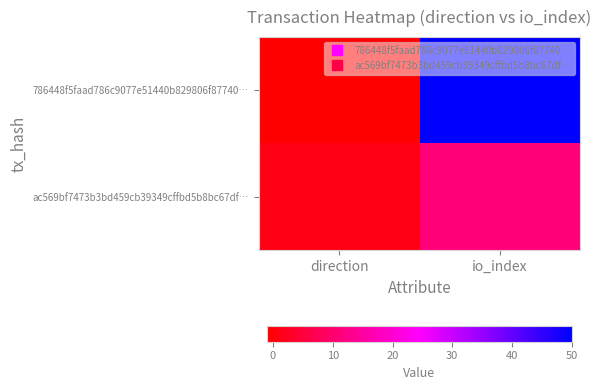

Which has a higher value, direction or io_index?

io_index